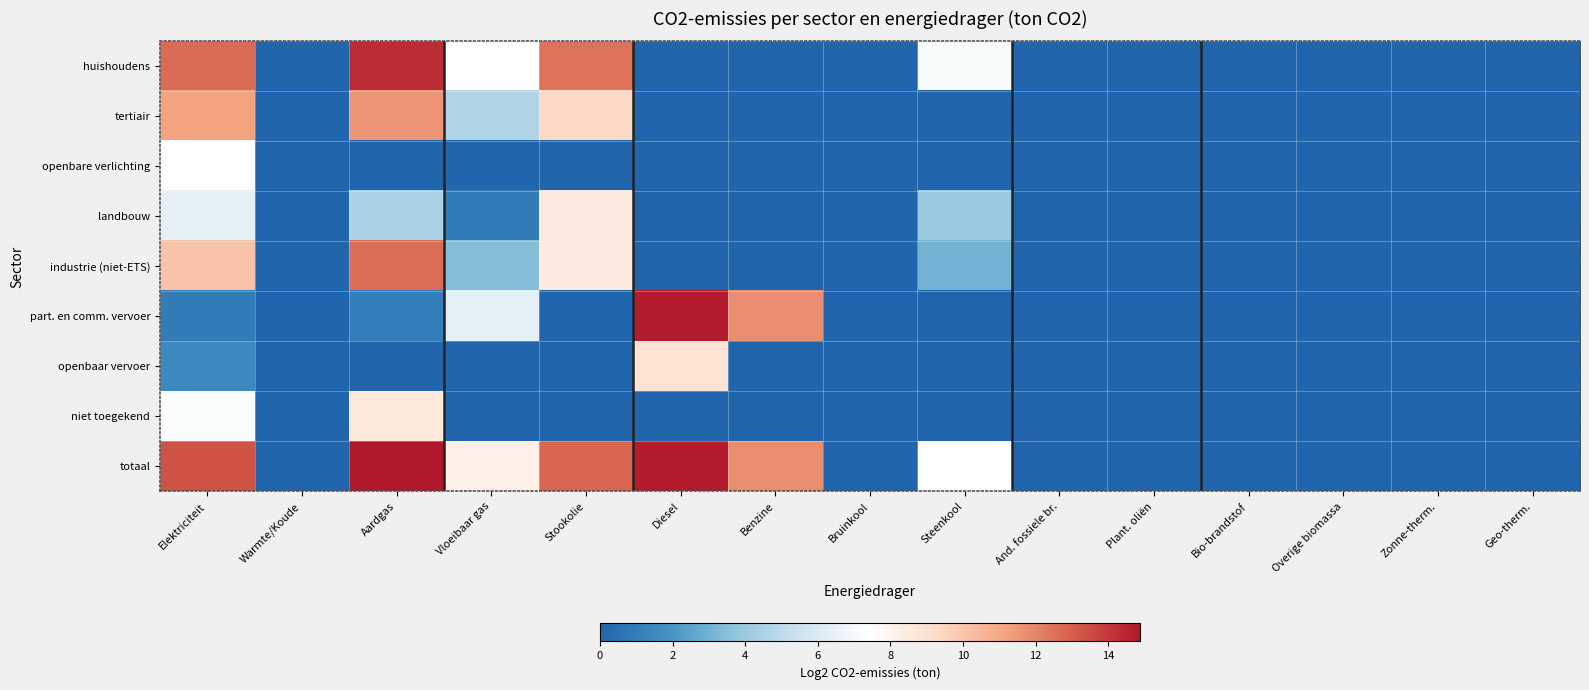

What is the spread (max minus min) of values at Diesel?

14.7